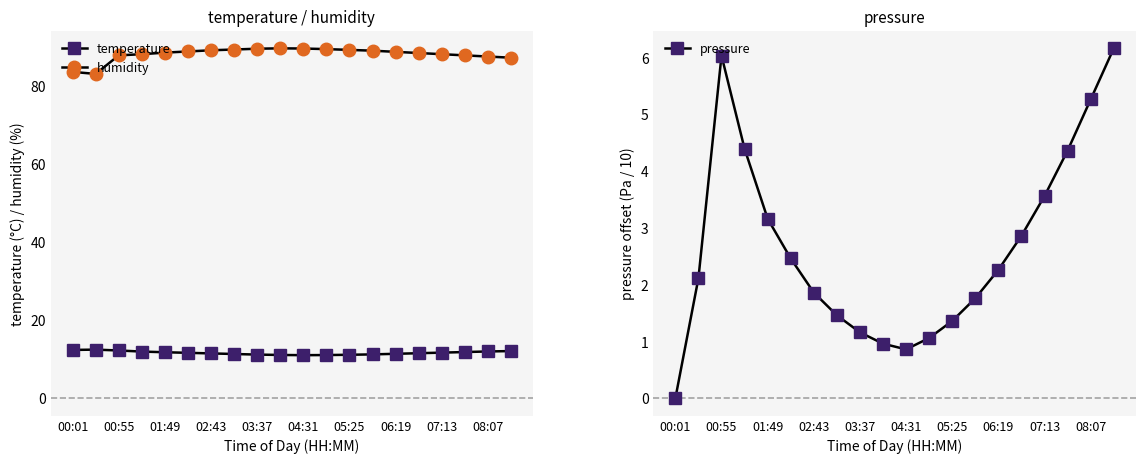

Is the value of humidity at 00:01 greater than the value of temperature at 05:25?

Yes